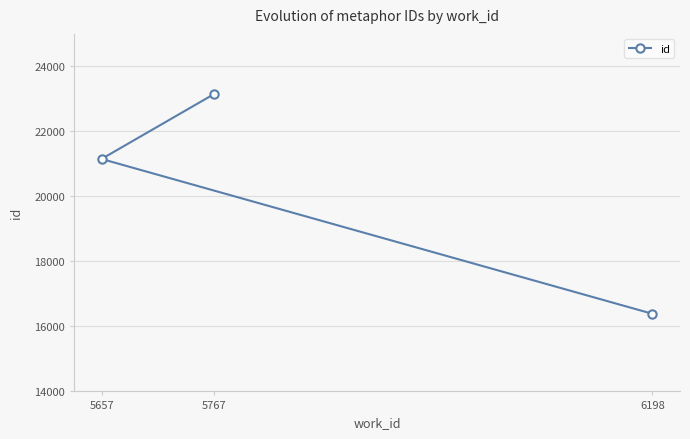

Is it true that the value at 6198 is 9391?

False